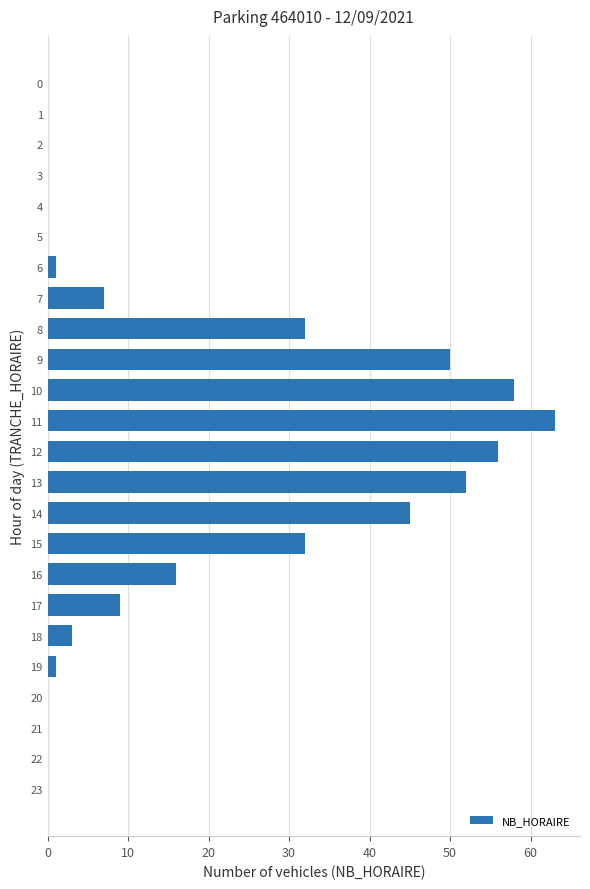

Between 15 and 18, which is larger?

15